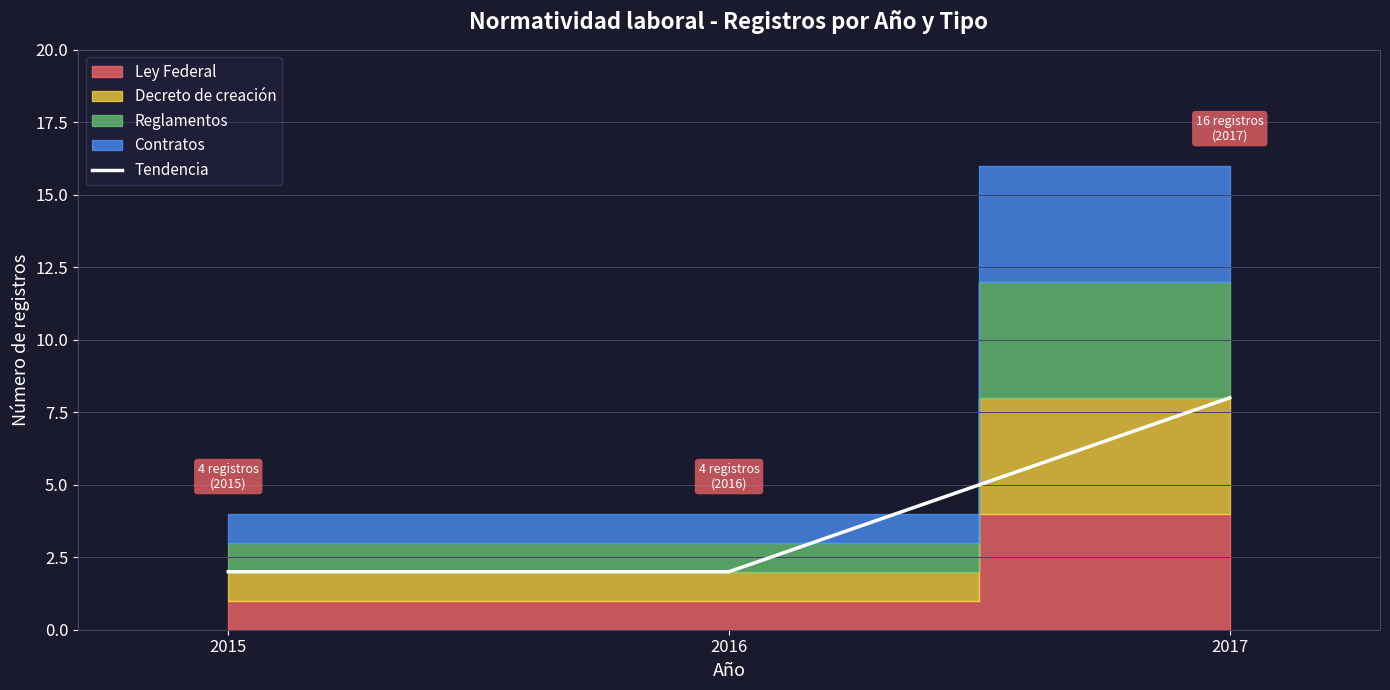

Which has a higher value, 2016 or 2017?

2017